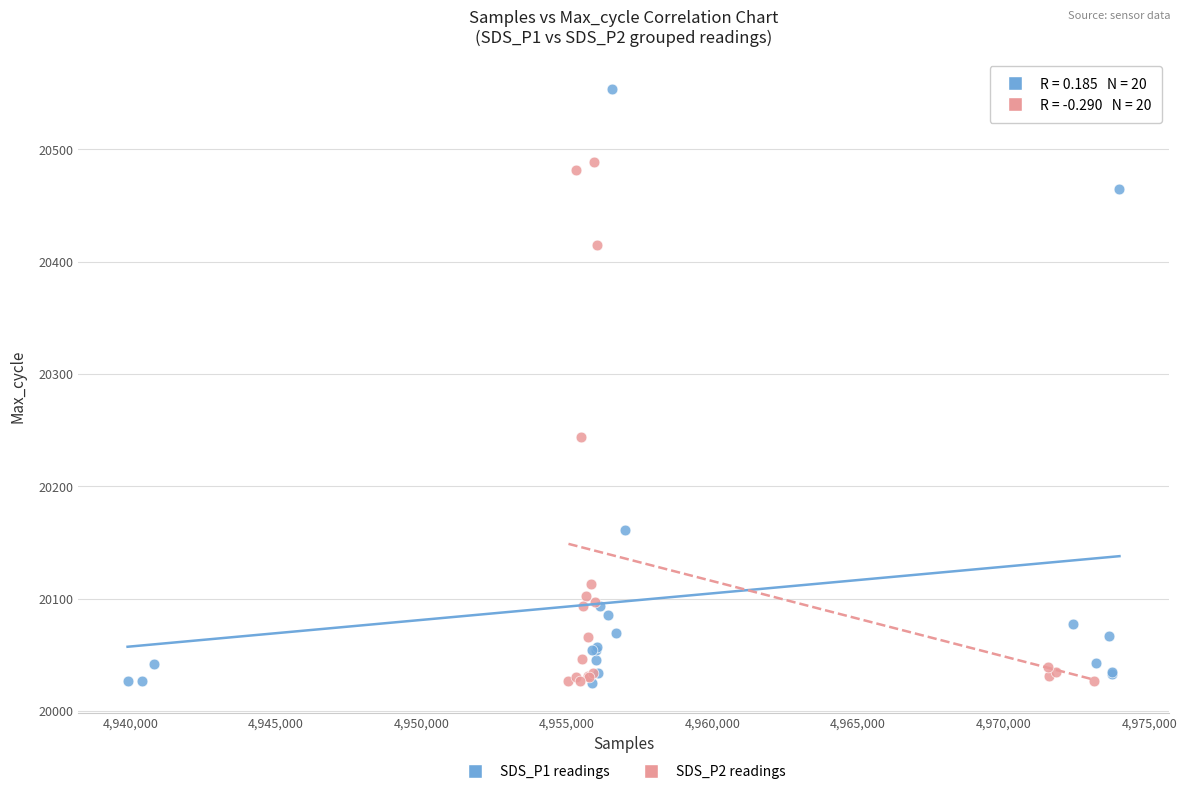

Which series has the largest Y range (max minus min)?

SDS_P1 readings